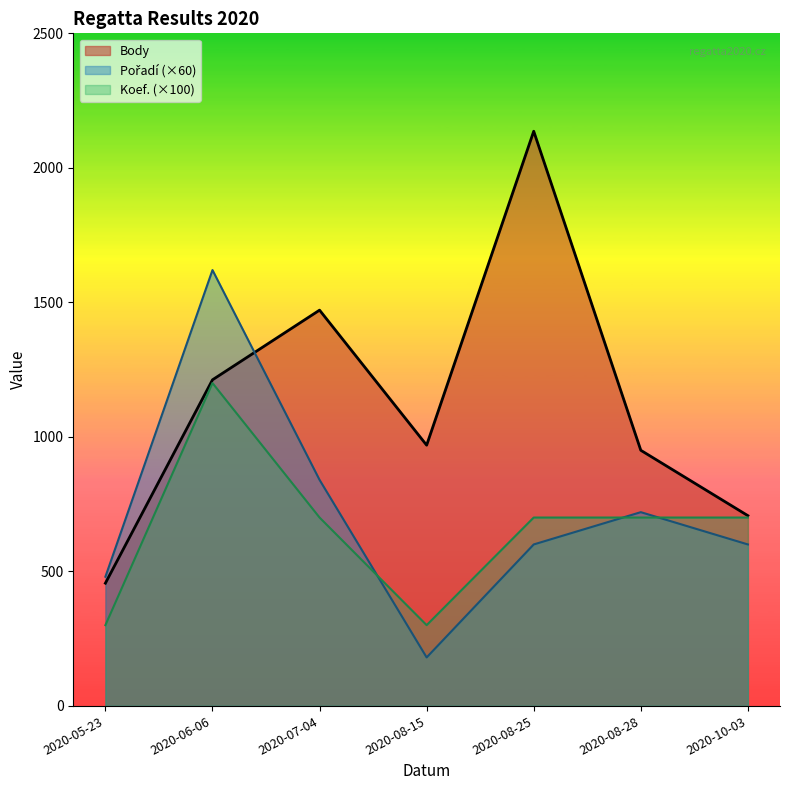

What is the total value across all series at 2020-08-25?

3436